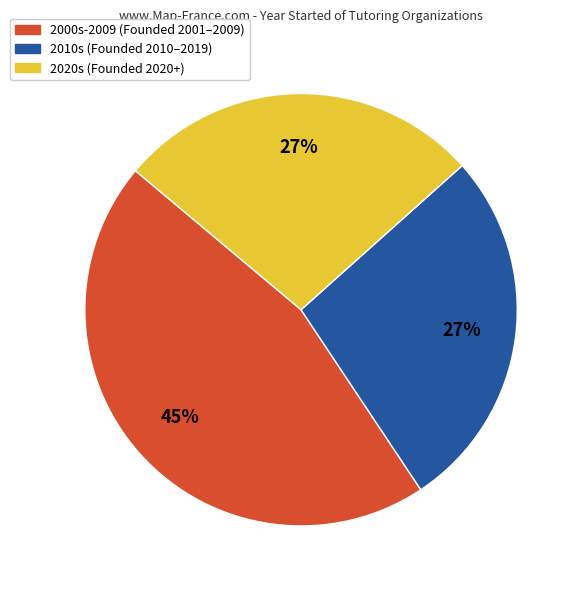

Does any single category account for the majority?

No